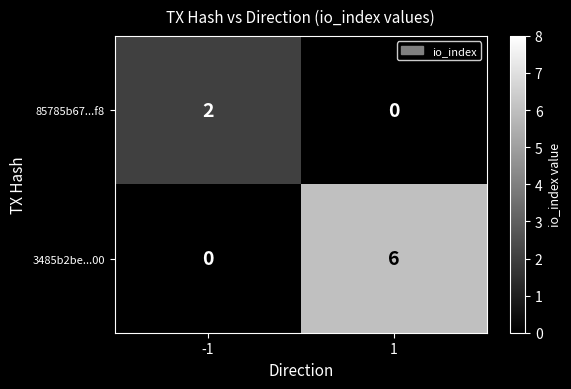

What is the average value of the 3485b2be...00 series?

3